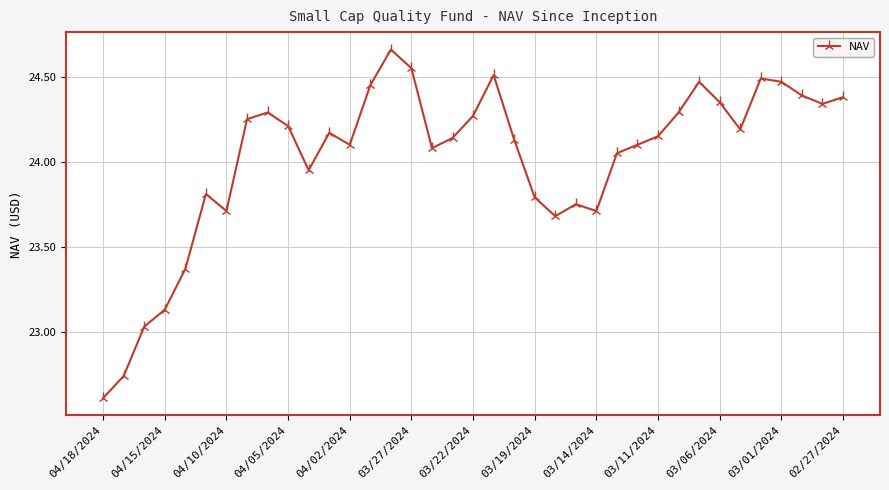

How many points are lower than both their immediate neighbors (excluding endpoints)?

8